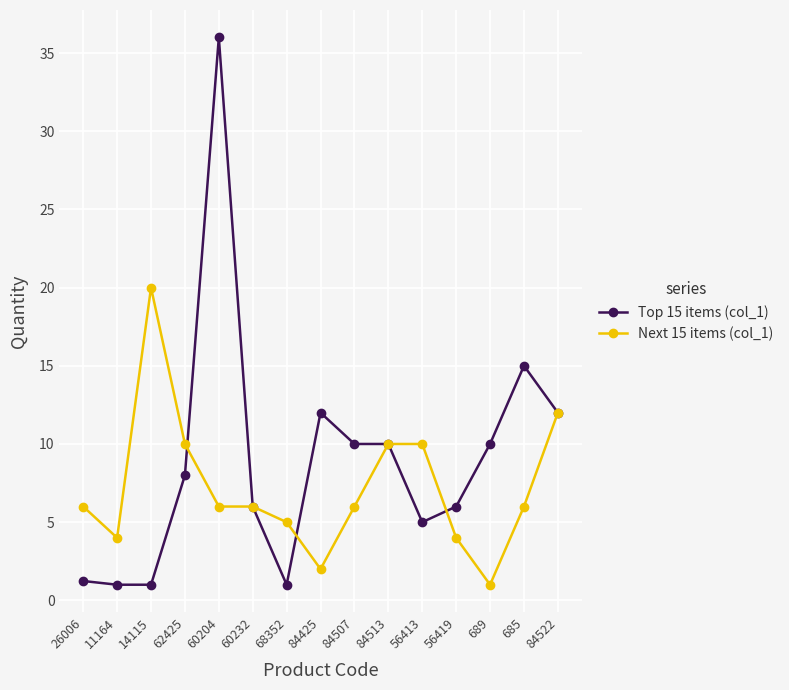

Reading left to right, transcribe all the data shown in this chart.

Top 15 items (col_1): 1.2	1.0	1.0	8.0	36.0	6.0	1.0	12.0	10.0	10.0	5.0	6.0	10.0	15.0	12.0
Next 15 items (col_1): 6.0	4.0	20.0	10.0	6.0	6.0	5.0	2.0	6.0	10.0	10.0	4.0	1.0	6.0	12.0